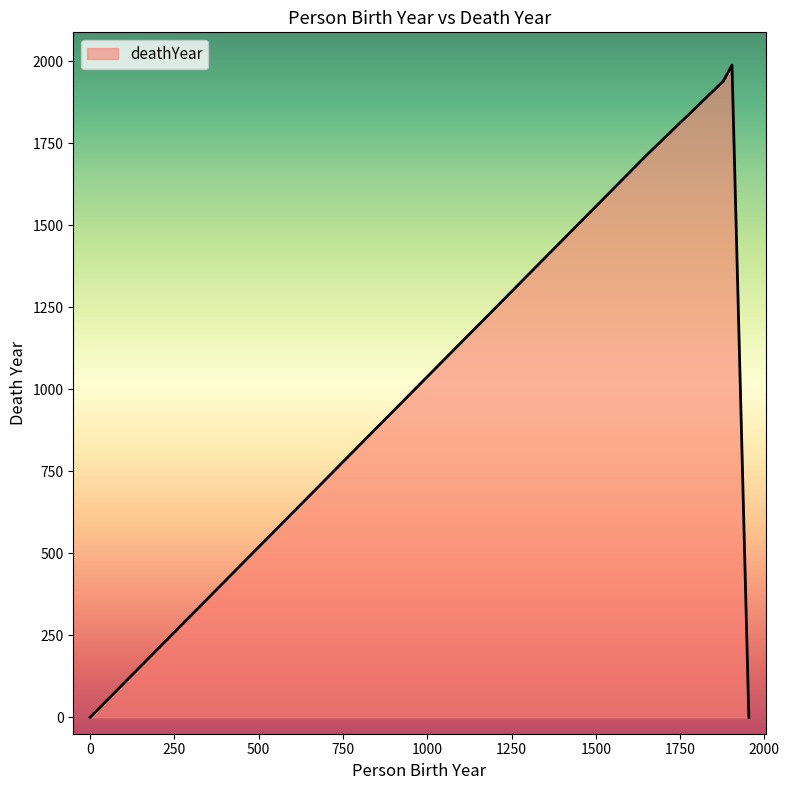

What is the sum of all values?

5642